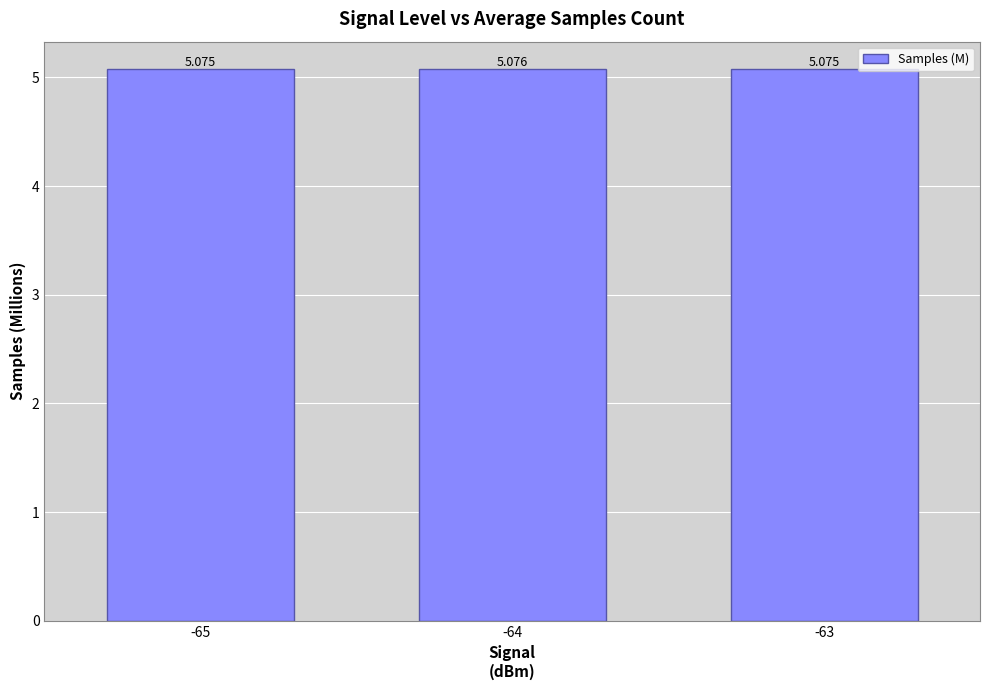

List the labels in order of value, smallest first.

-65, -63, -64